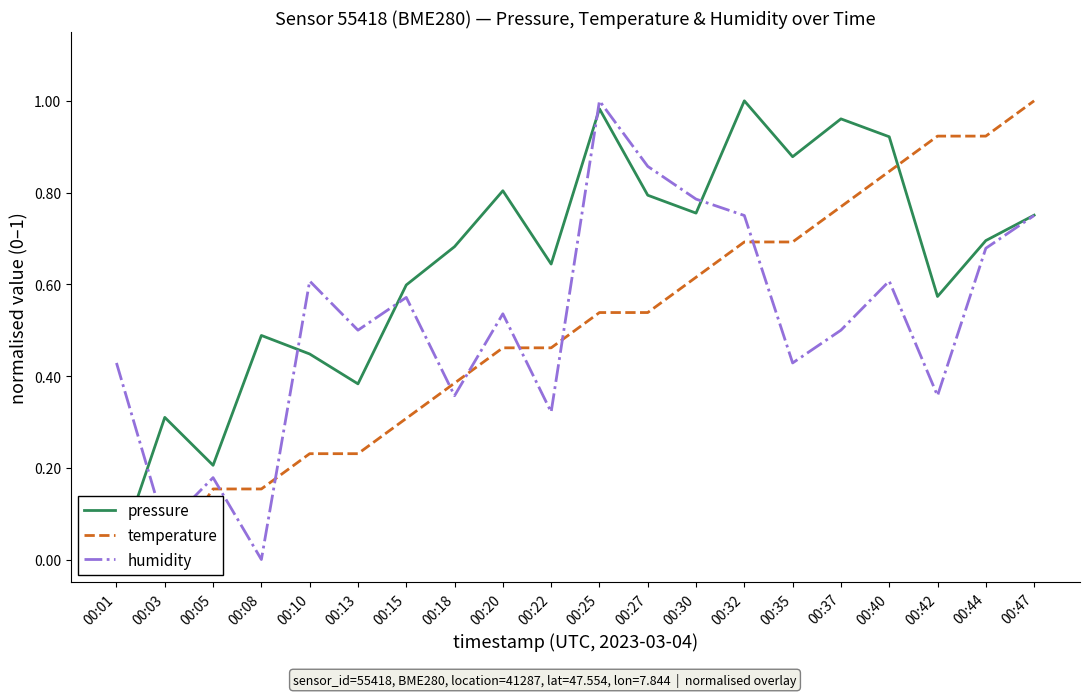

After their last crossing, which series has the higher values: temperature or humidity?

temperature